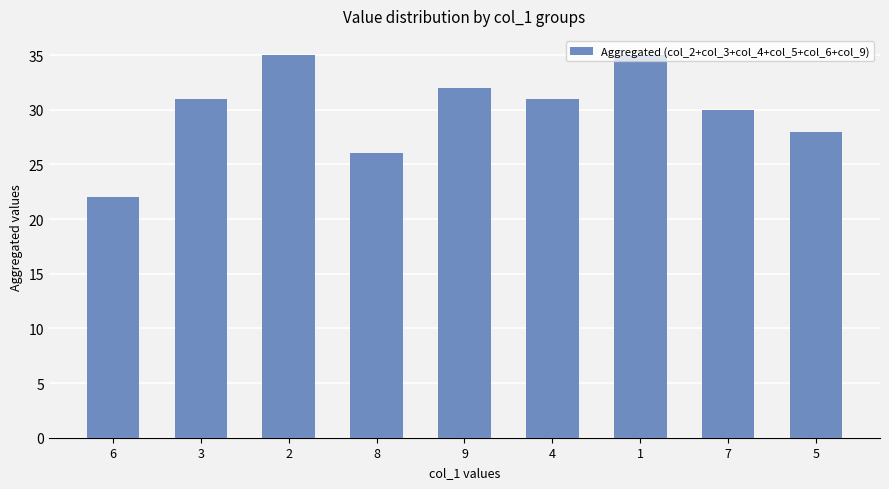

The chart shows a value of 31 at 4. True or false?

True